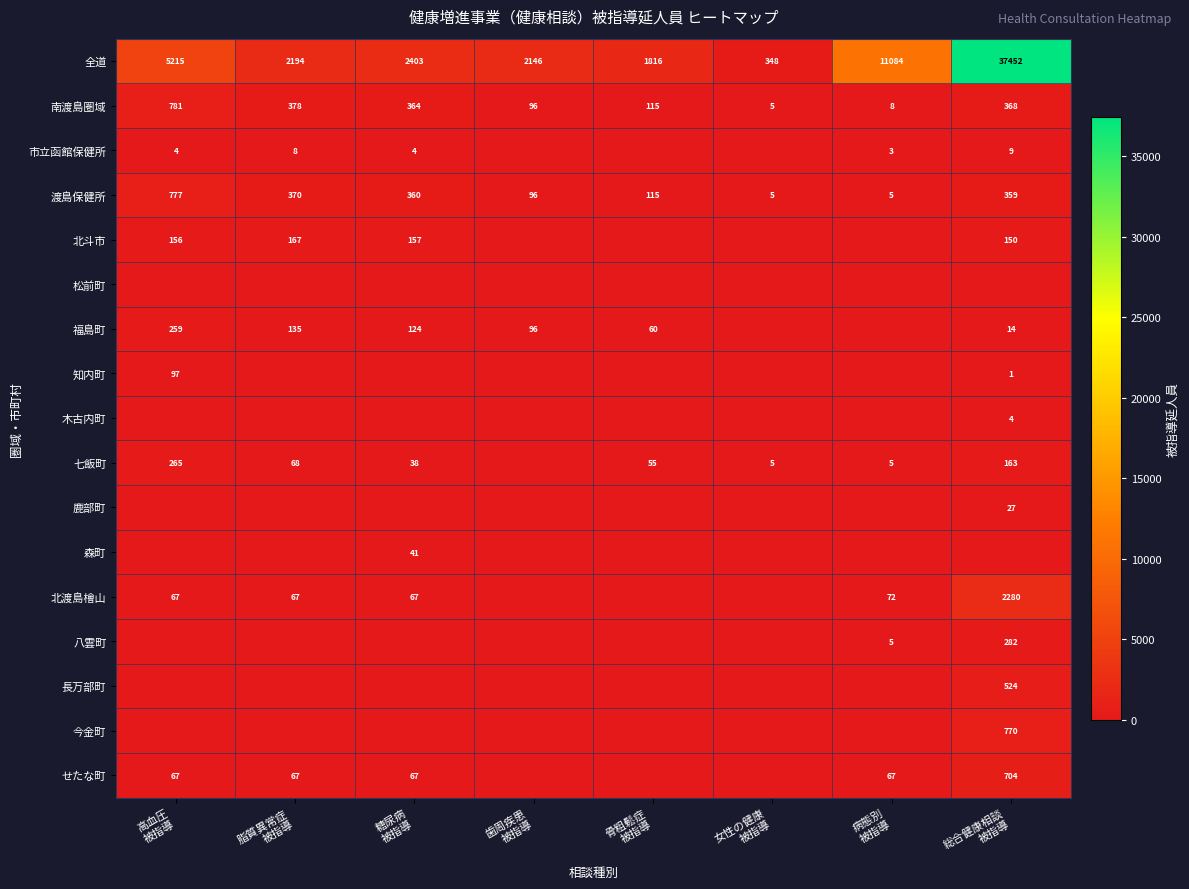

What is the difference between the maximum and minimum values in the 渡島保健所 series?

772